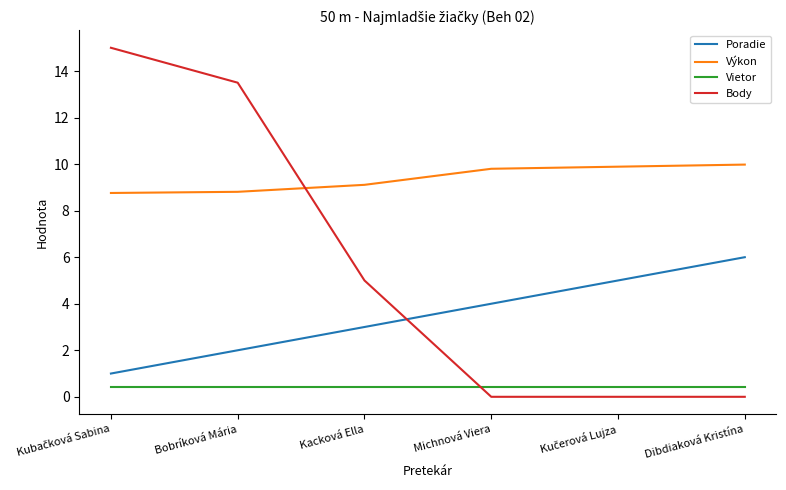

True or false: Poradie has more than 1 interior local peaks.

False